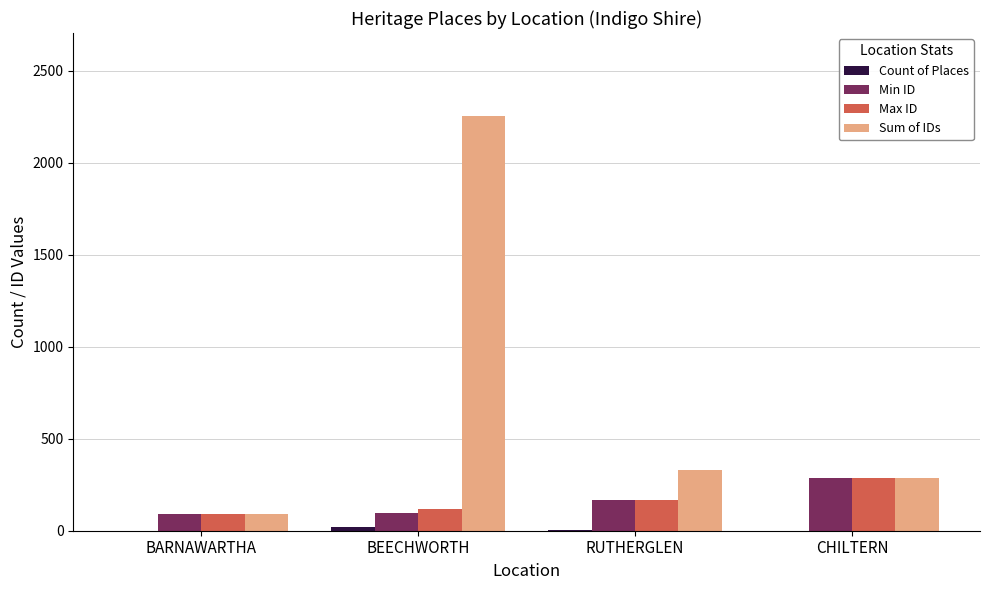

What is the highest value of the Sum of IDs series?

2254